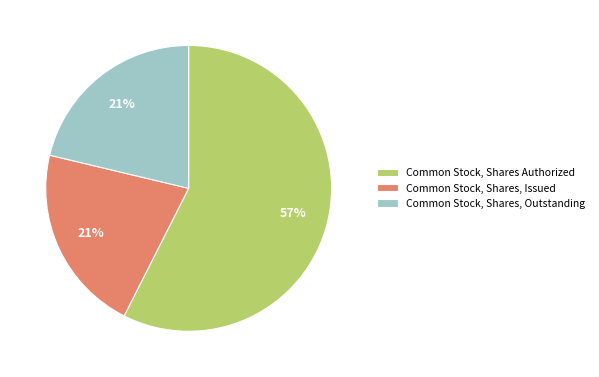

Is there any slice that represents more than half of the pie?

Yes